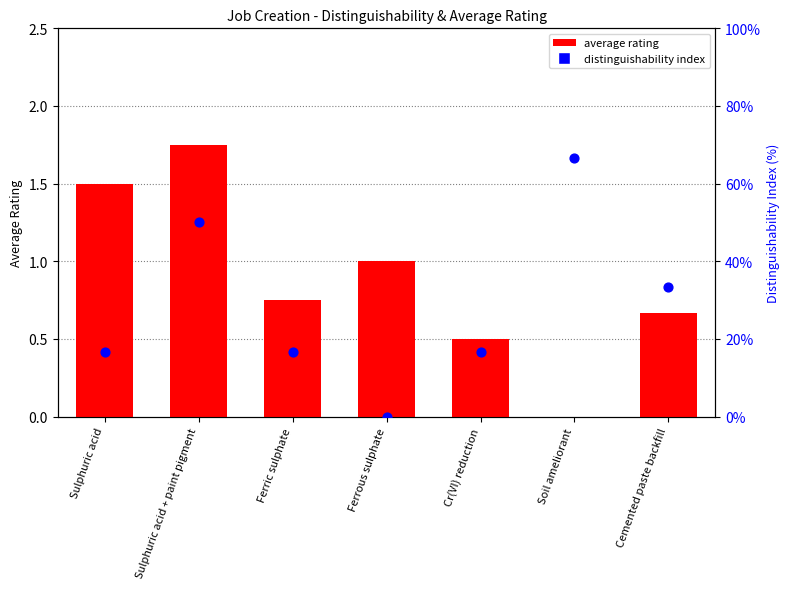

Which series has the largest Y range (max minus min)?

average rating